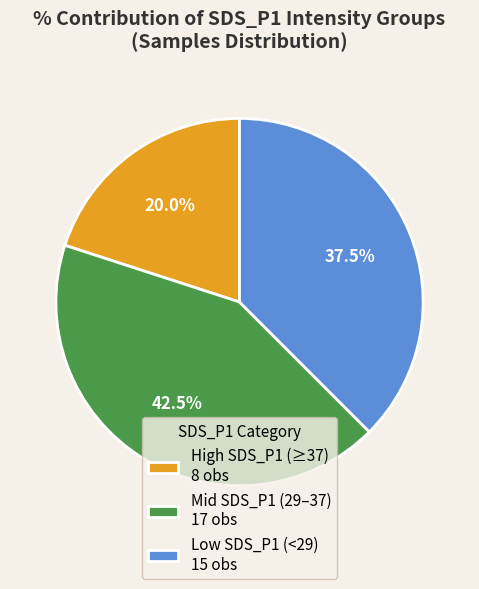

Does any single category account for the majority?

No